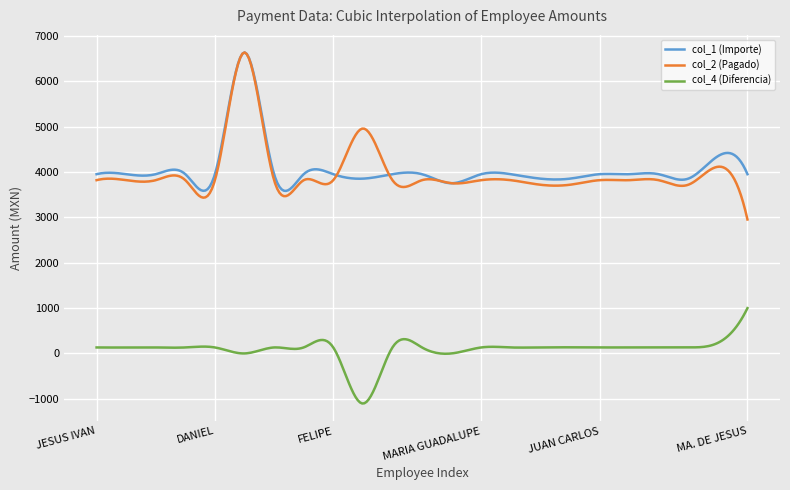

How many distinct data groups are displayed?

3